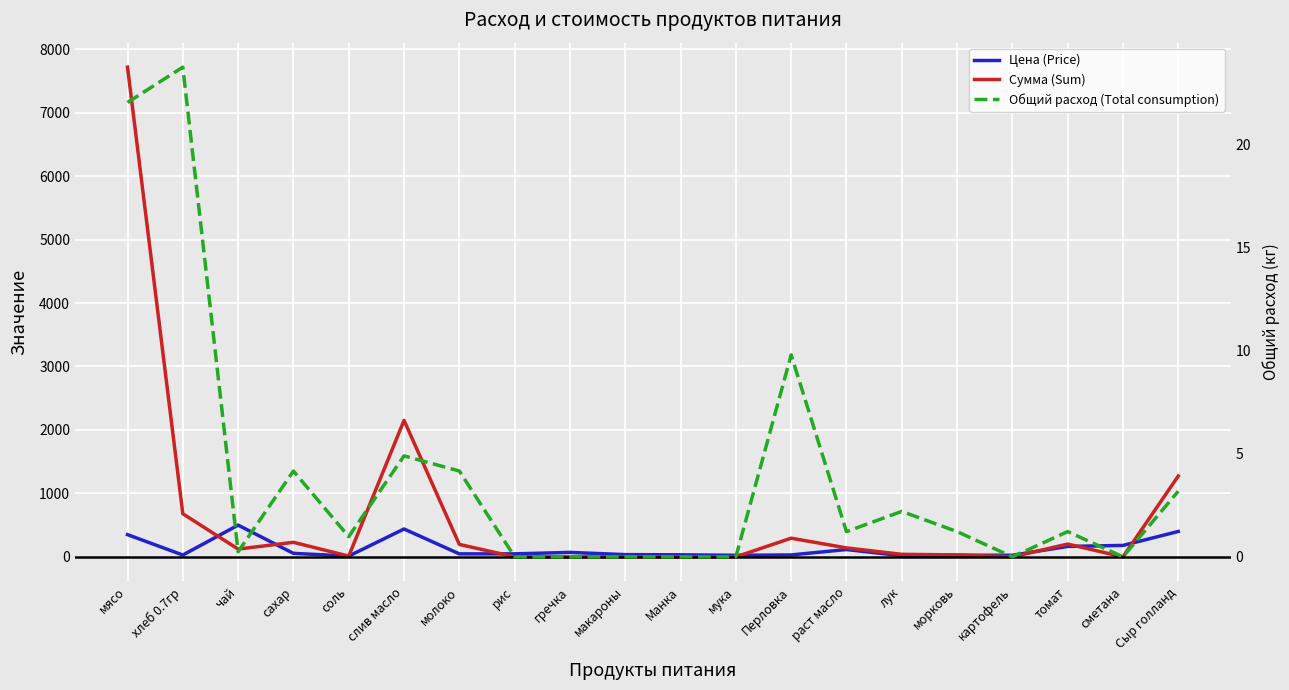

At which category does Цена (Price) reach its first local valley?

хлеб 0.7гр